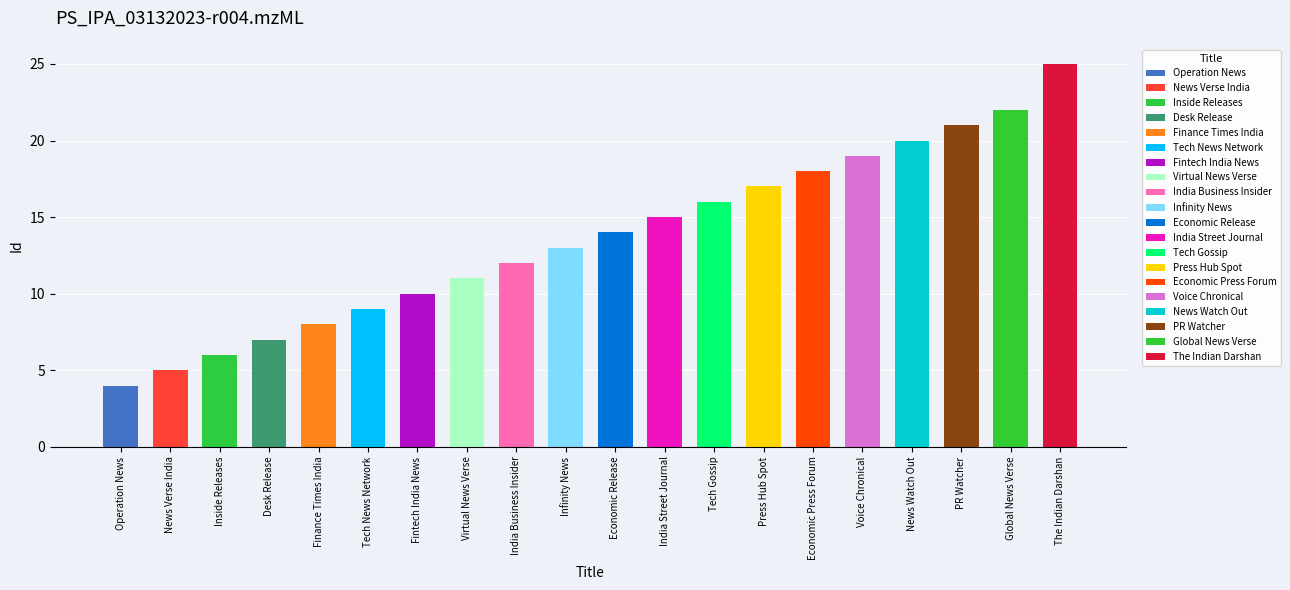

The value at Desk Release is 7. True or false?

True